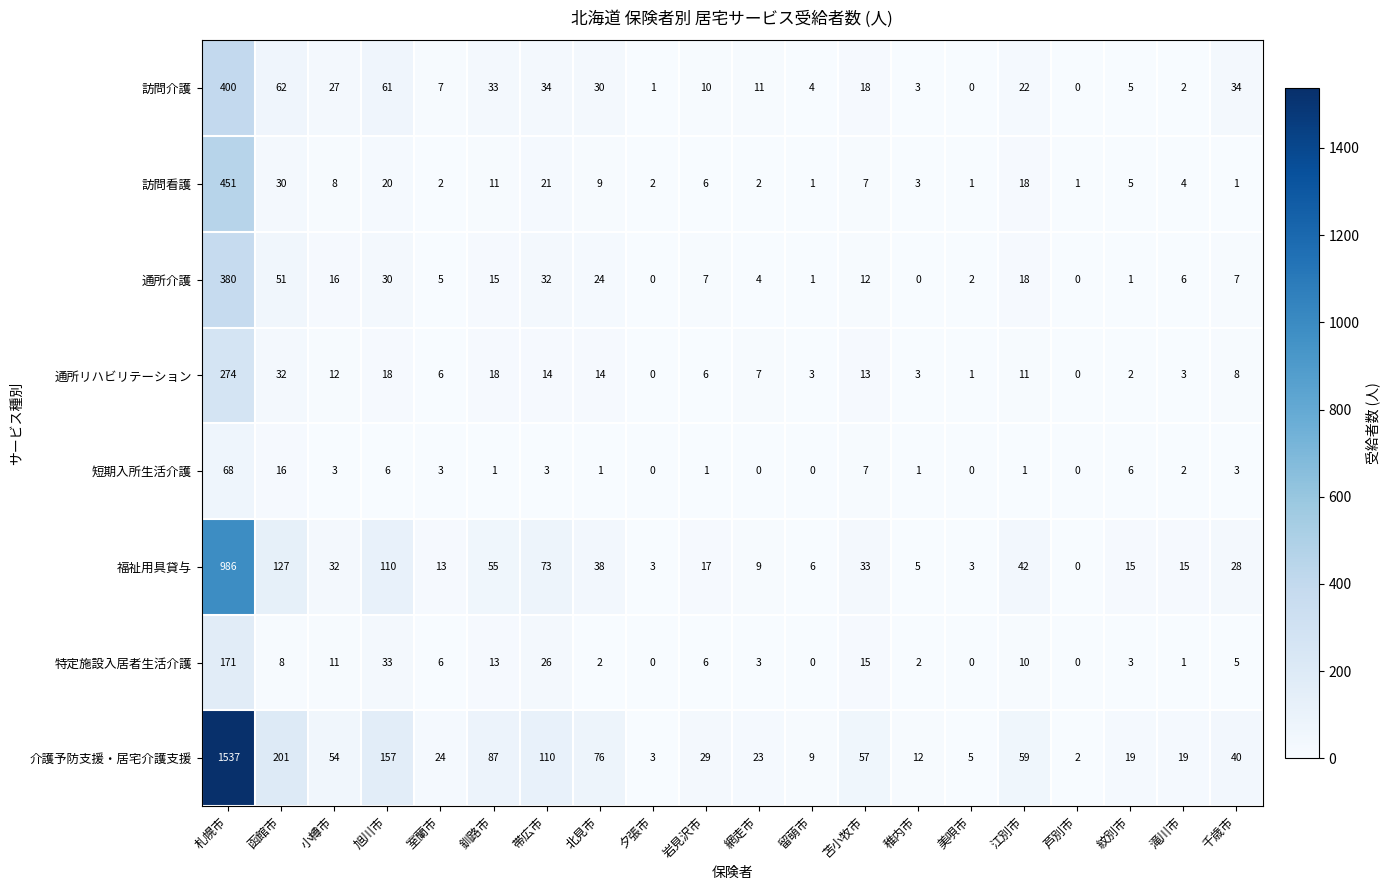

At which label is 福祉用具貸与 closest to 493?

函館市